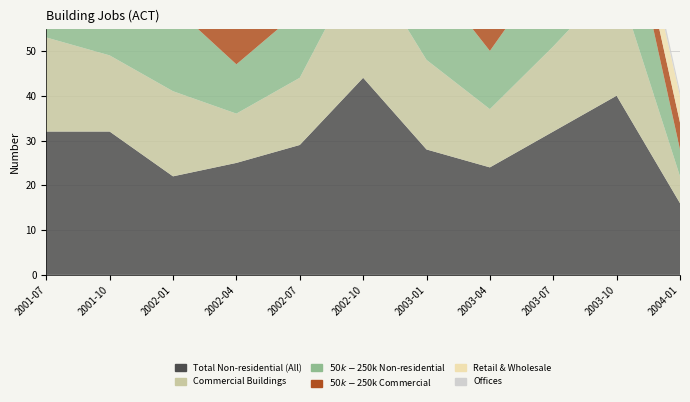

Reading left to right, extract all data points from this chart.

Total Non-residential (All): 2001-07=32	2001-10=32	2002-01=22	2002-04=25	2002-07=29	2002-10=44	2003-01=28	2003-04=24	2003-07=32	2003-10=40	2004-01=16
Commercial Buildings: 2001-07=21	2001-10=17	2002-01=19	2002-04=11	2002-07=15	2002-10=27	2003-01=20	2003-04=13	2003-07=19	2003-10=26	2004-01=6
$50k-$250k Non-residential: 2001-07=21	2001-10=17	2002-01=19	2002-04=11	2002-07=15	2002-10=27	2003-01=20	2003-04=13	2003-07=19	2003-10=26	2004-01=6
$50k-$250k Commercial: 2001-07=12	2001-10=11	2002-01=14	2002-04=9	2002-07=9	2002-10=3	2003-01=12	2003-04=5	2003-07=9	2003-10=6	2004-01=6
Retail & Wholesale: 2001-07=8	2001-10=9	2002-01=7	2002-04=9	2002-07=9	2002-10=8	2003-01=4	2003-04=7	2003-07=9	2003-10=4	2004-01=6
Offices: 2001-07=5	2001-10=2	2002-01=0	2002-04=4	2002-07=3	2002-10=10	2003-01=8	2003-04=5	2003-07=7	2003-10=3	2004-01=1